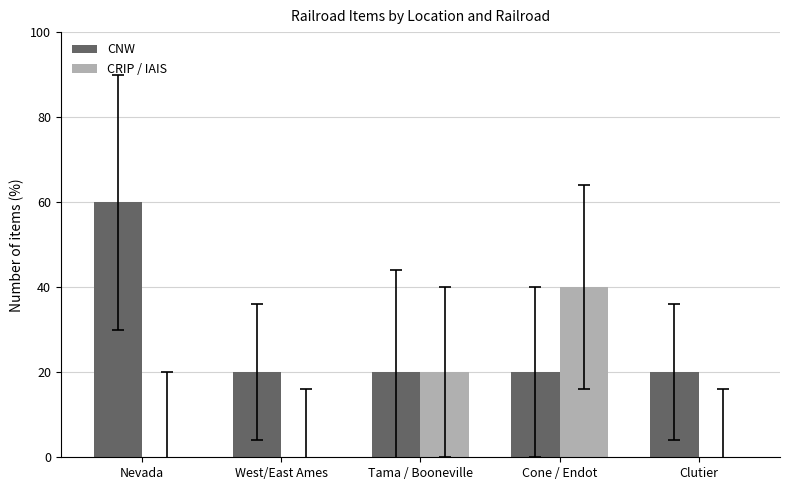

Between Tama / Booneville and Cone / Endot, which series saw the biggest shift?

CRIP / IAIS